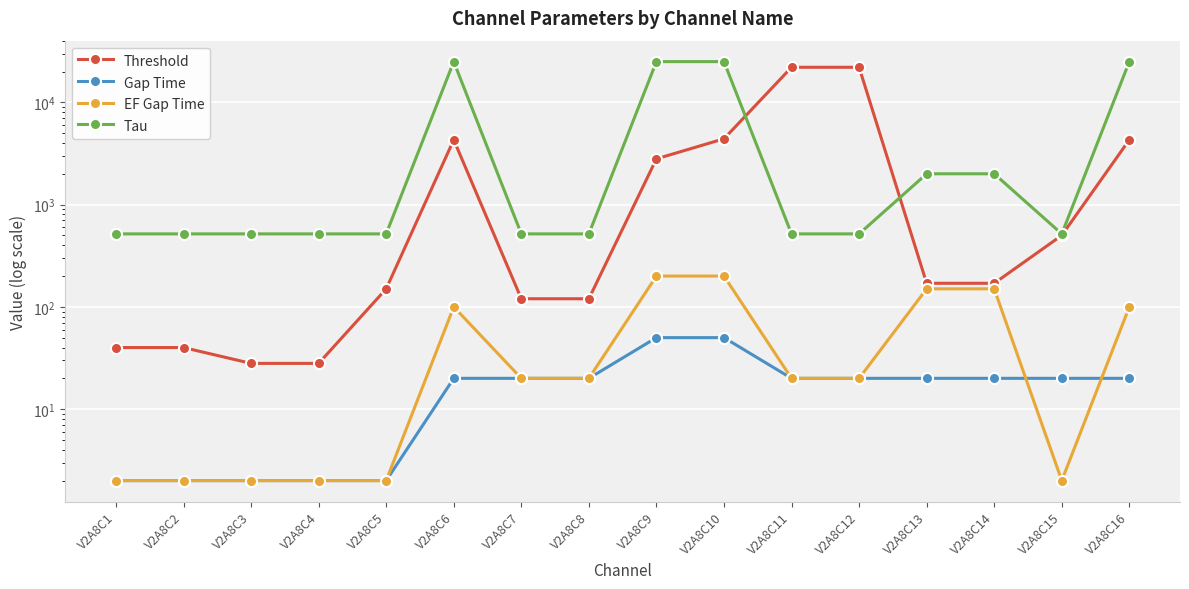

Where is the first local minimum for Tau?

V2A8C15